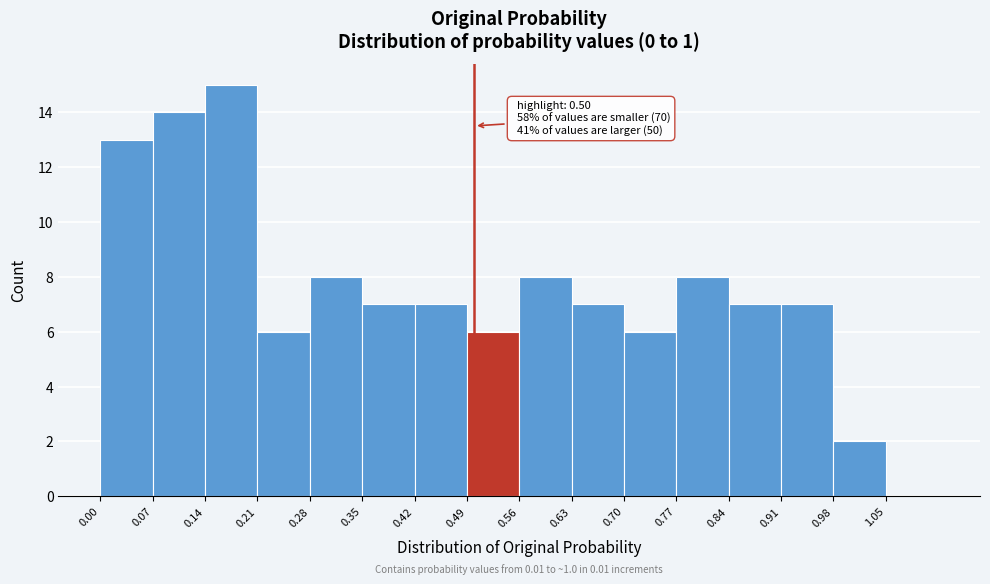

Over which range of the x-axis is the bar tallest?

0.14 to 0.21